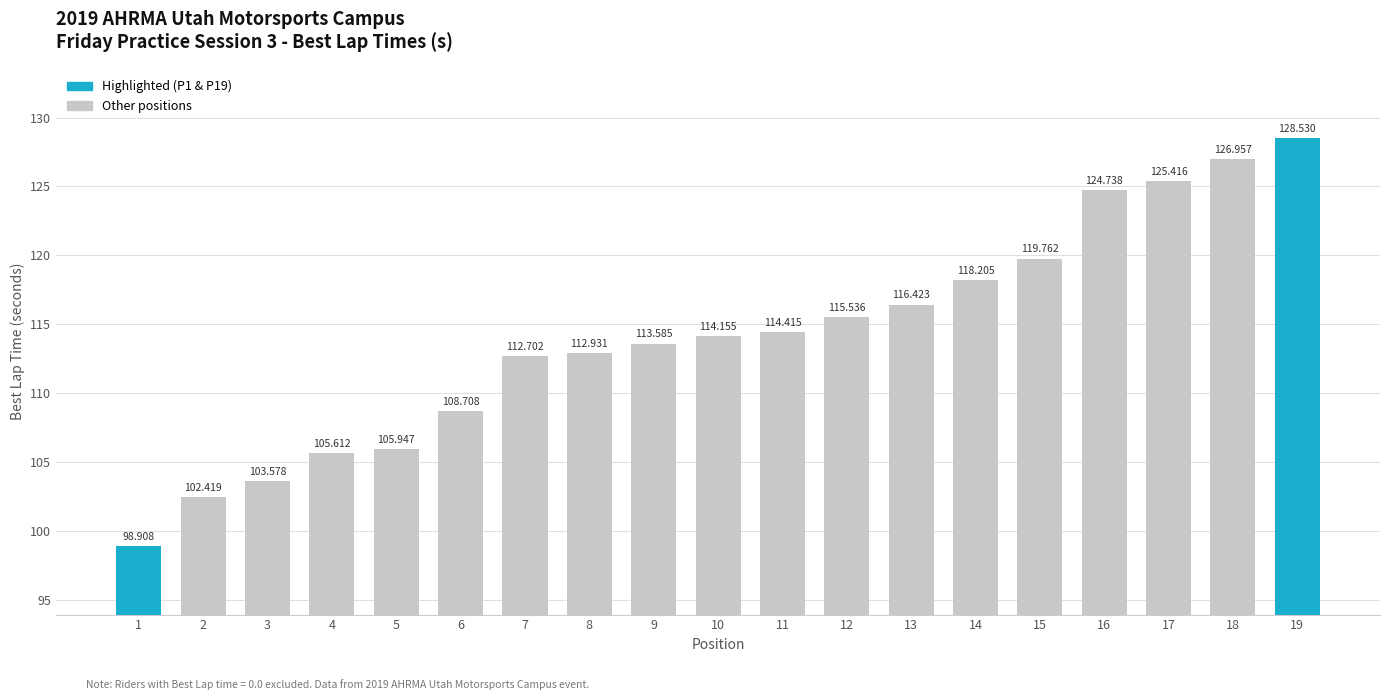

What is the value of the 4th bar from the left?

105.6